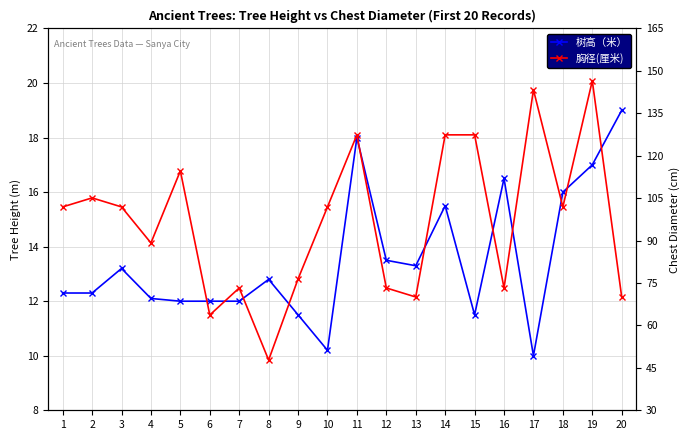

What are all the series names shown in the legend?

树高（米）, 胸径(厘米)